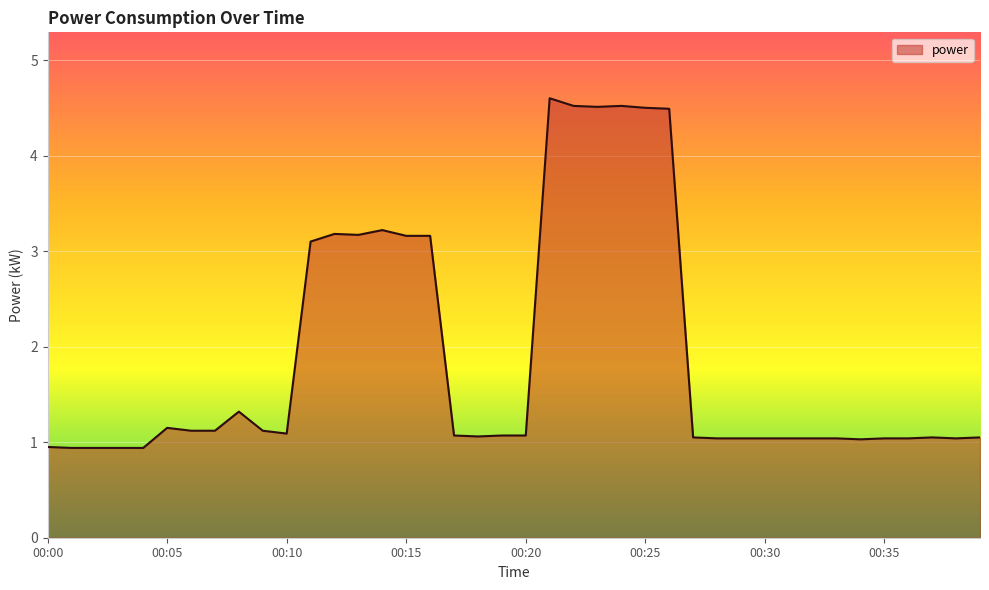

What is the difference between the maximum and minimum values?

3.7